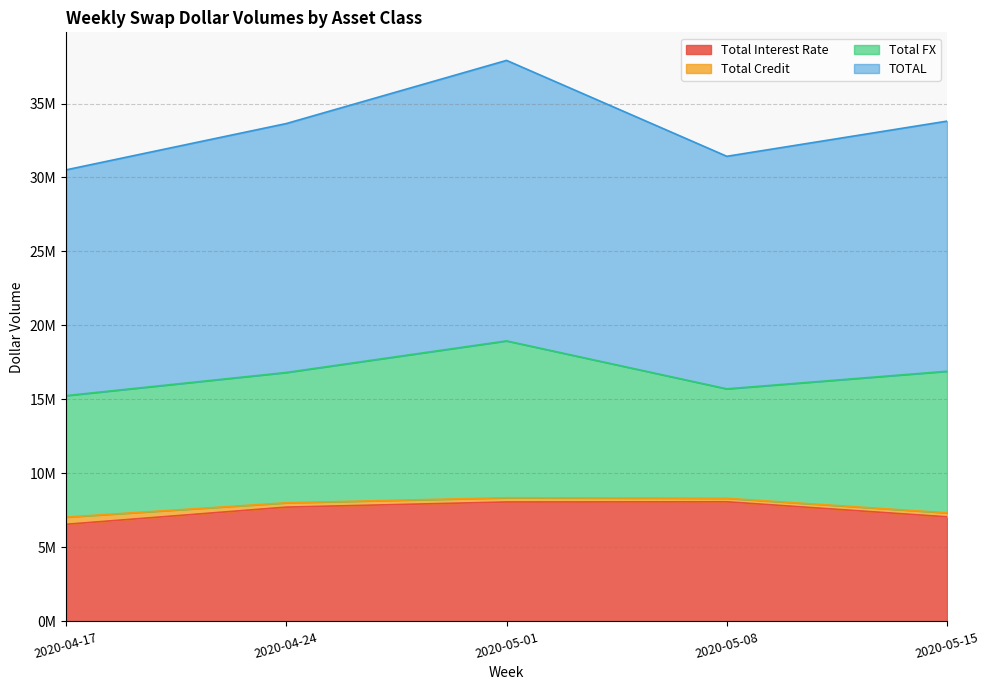

True or false: TOTAL and Total Interest Rate intersect in this chart.

False